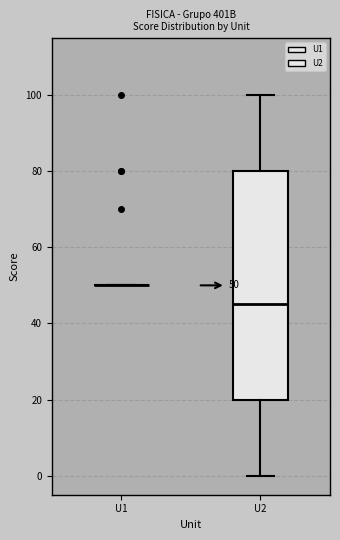

Comparing the boxes themselves (not the whiskers), which one is the tallest?

U2